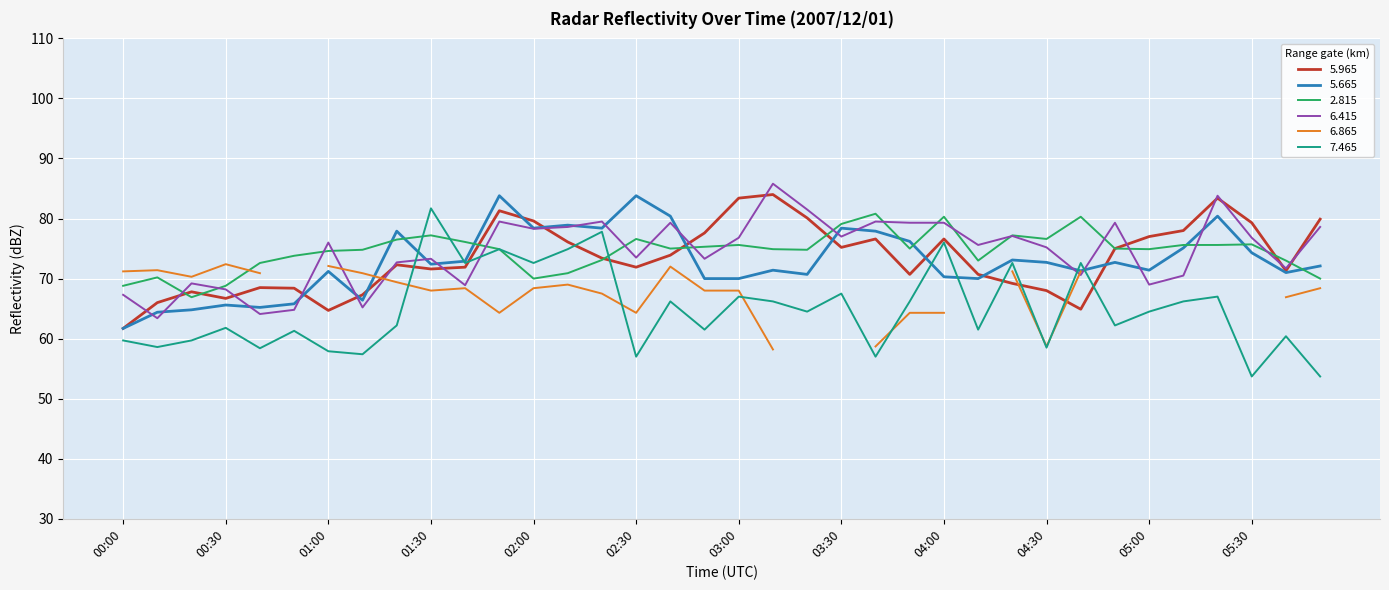

What is the value of the   5.665 point at the 20th from the left?

71.4